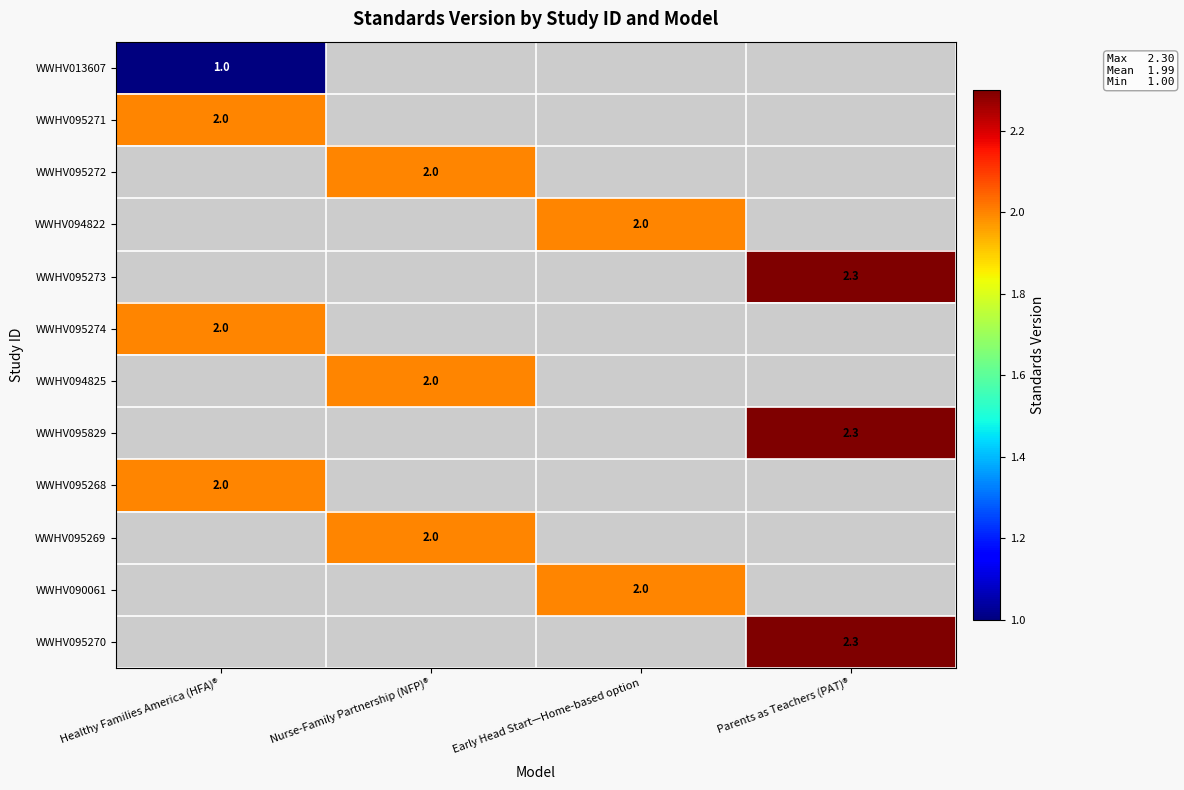

The value of WWHV095274 at Healthy Families America (HFA)® is 3.1. True or false?

False